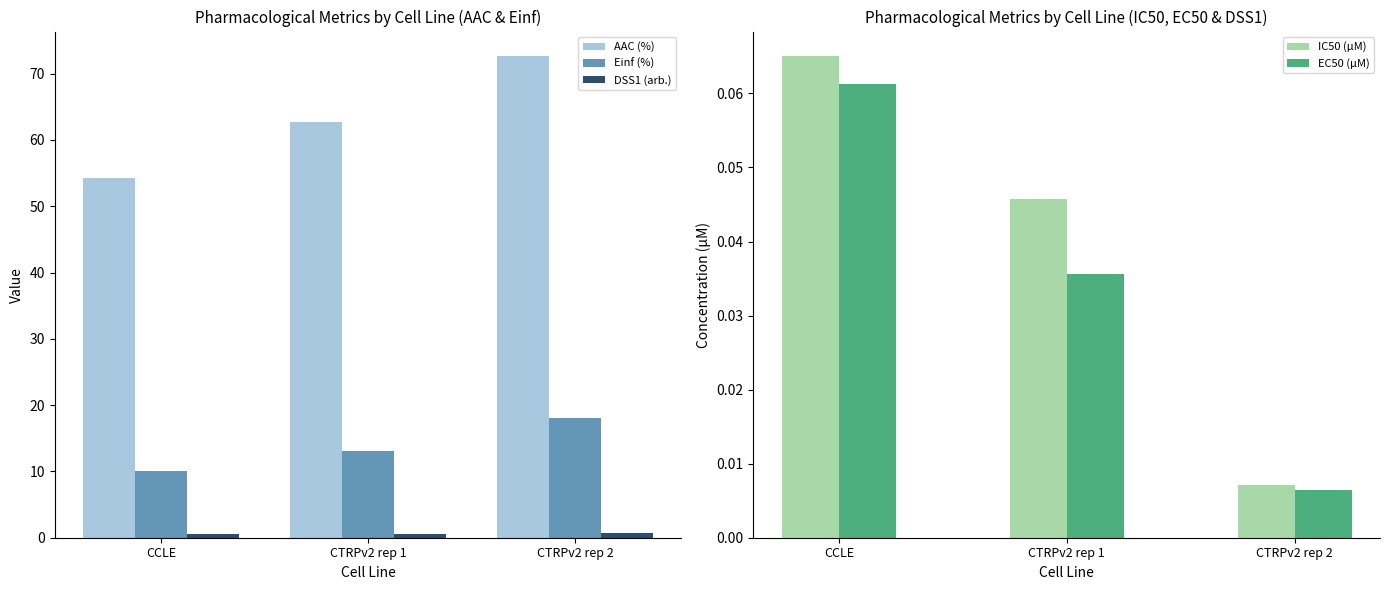

Which has a higher value, CTRPv2 rep 2 or CTRPv2 rep 1?

CTRPv2 rep 2